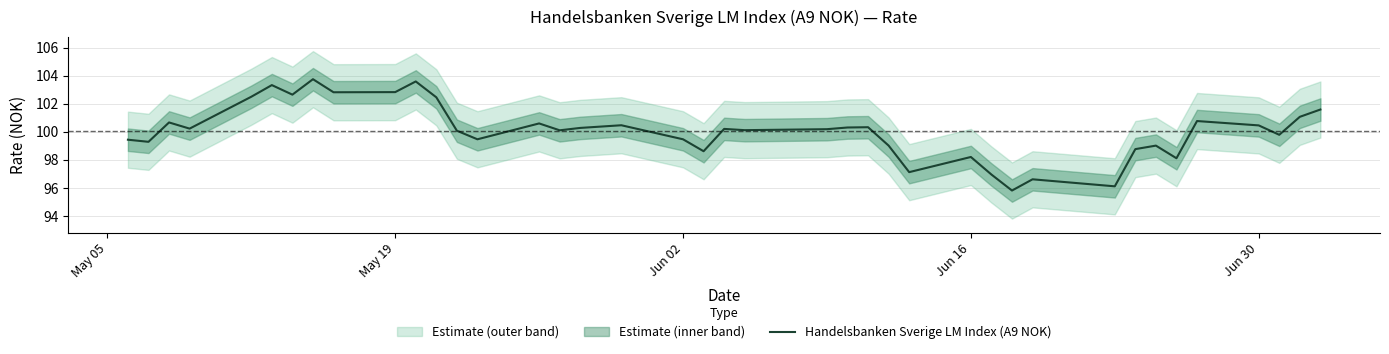

Is it true that Handelsbanken Sverige LM Index (A9 NOK) equals 99.5 at Jun 02?

True